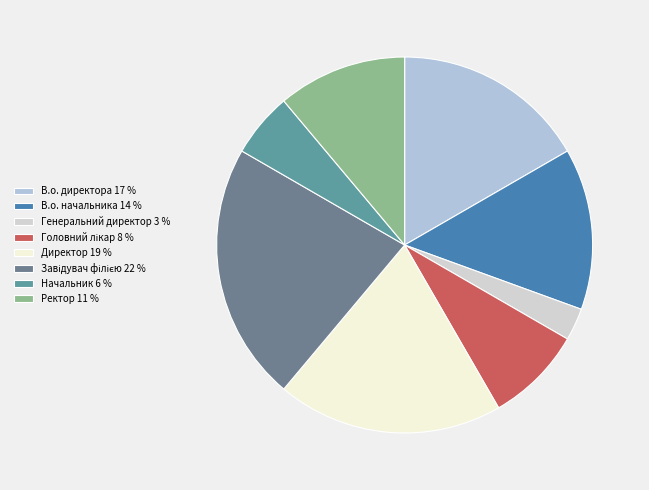

Does any single category account for the majority?

No